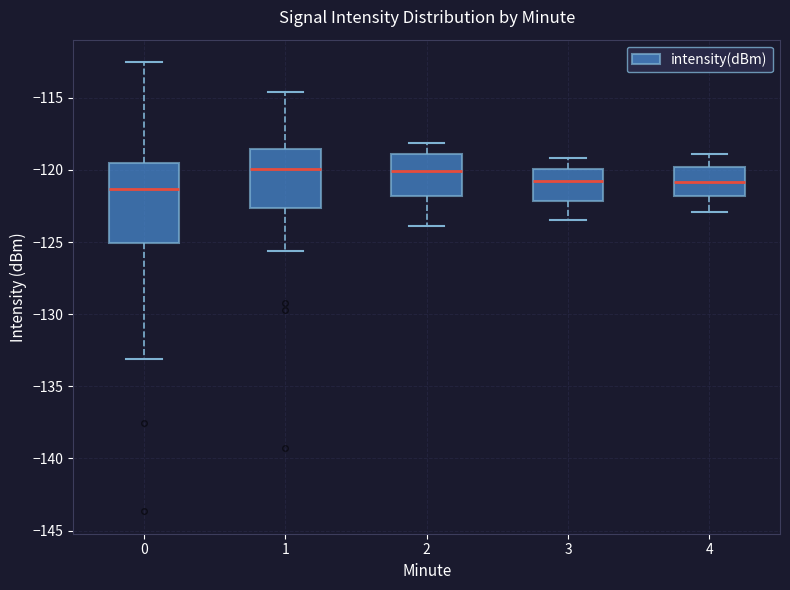

Where does the median line of the box at x = 2 sit on the y-axis? The values are not printed on the chart, so give them approximately, as read against the axis.

-120.0